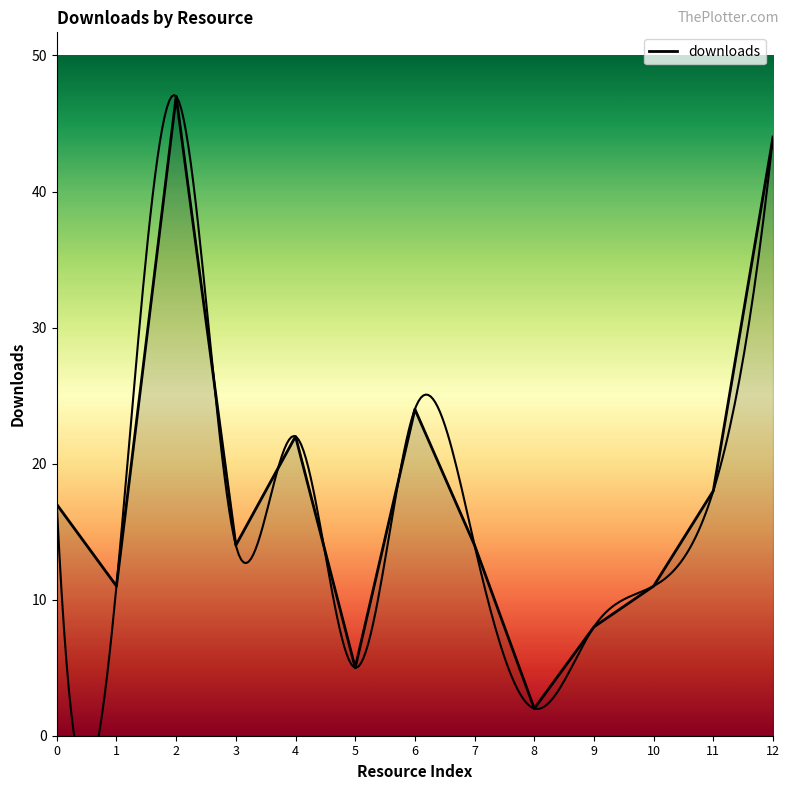

True or false: the data shows 6 at 7.

False